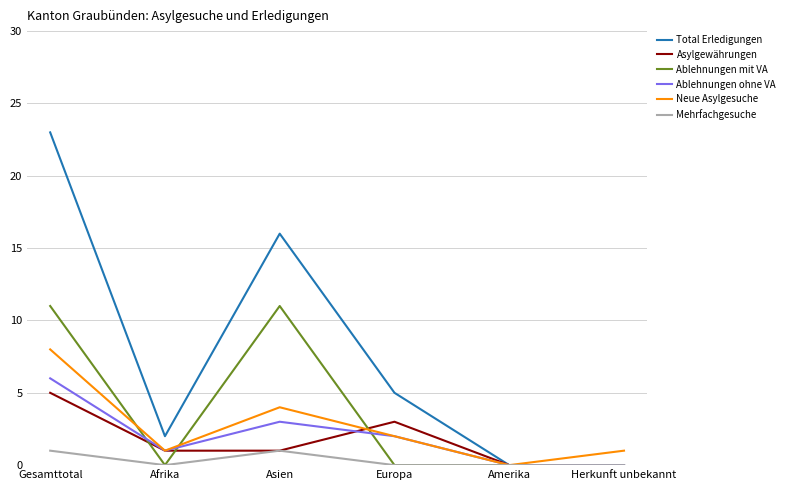

At which category is the sum across all series the highest?

Gesamttotal